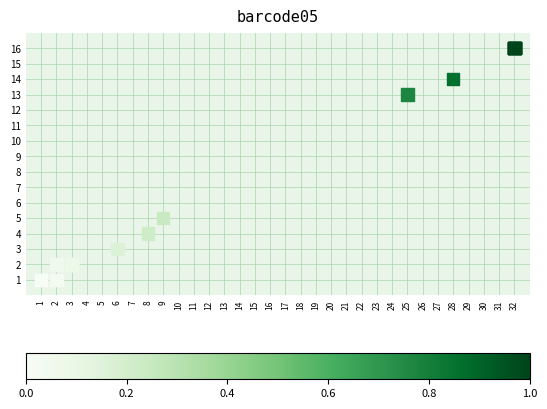

What Y value in the scatter plot is closest to 8?

5